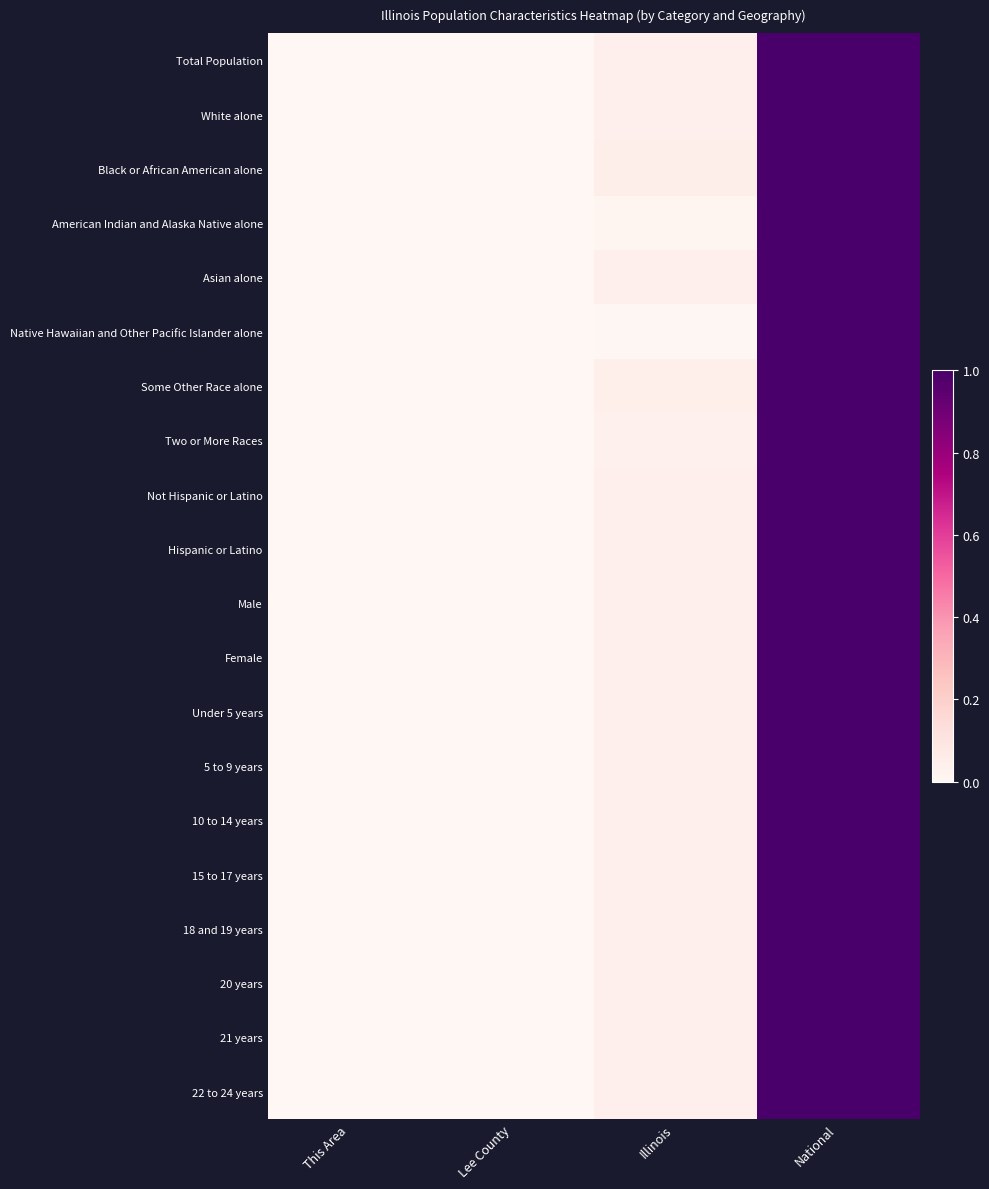

How many distinct data groups are displayed?

20